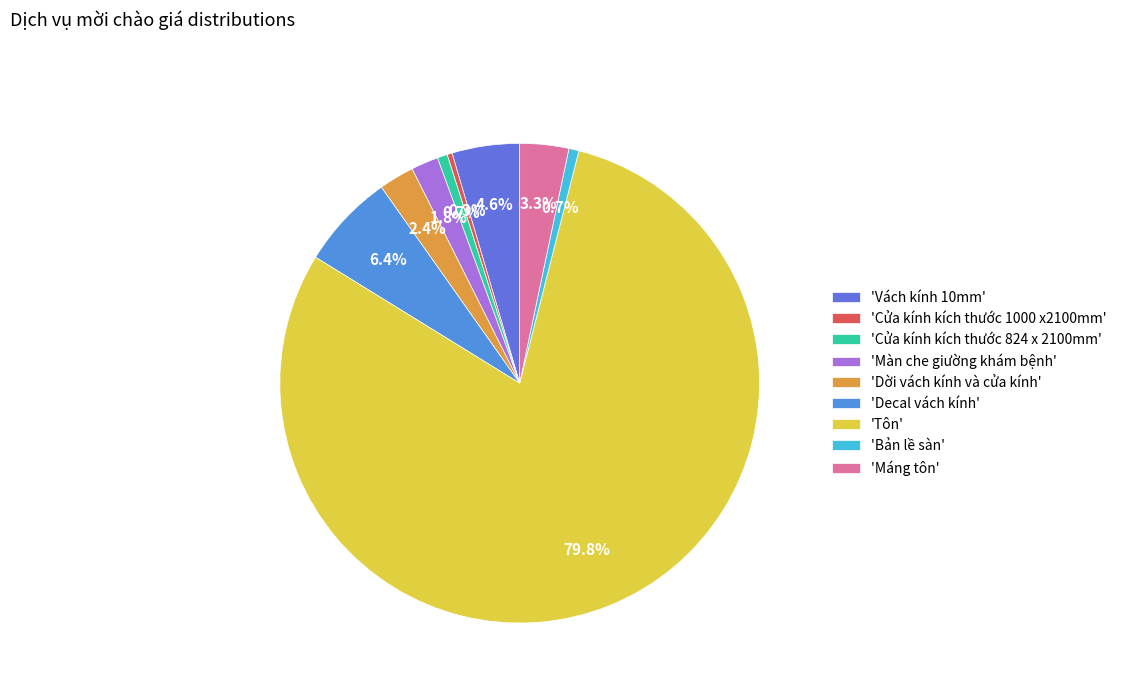

Is there any slice that represents more than half of the pie?

Yes